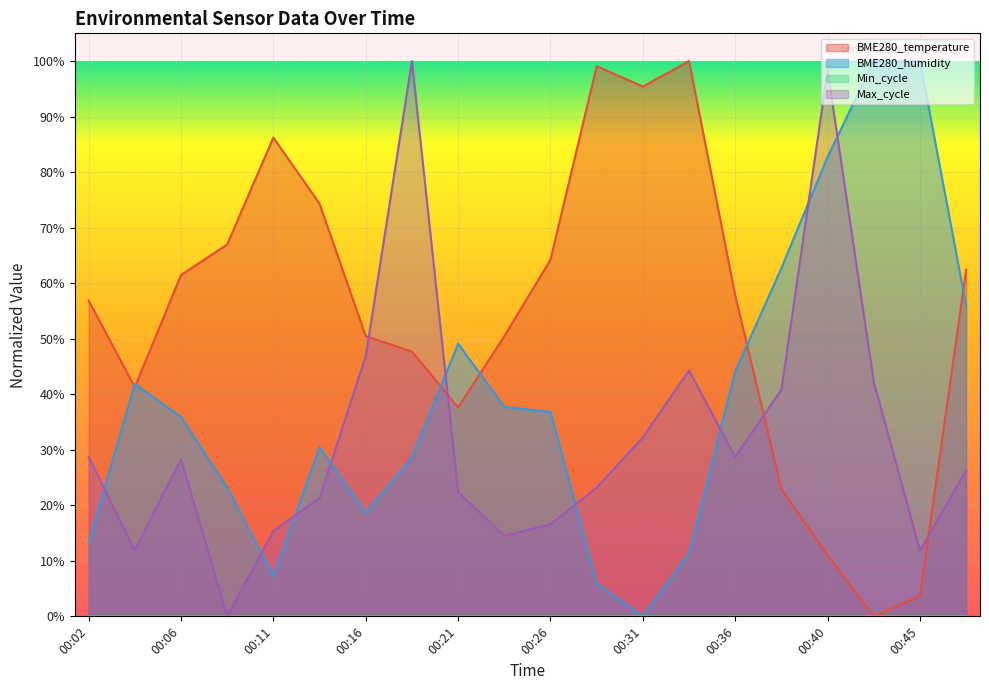

Reading left to right, what are all the values shown in this chart?

BME280_temperature: 0.6	0.4	0.6	0.7	0.9	0.7	0.5	0.5	0.4	0.5	0.6	1.0	1.0	1.0	0.6	0.2	0.1	0.0	0.0	0.6
BME280_humidity: 0.1	0.4	0.4	0.2	0.1	0.3	0.2	0.3	0.5	0.4	0.4	0.1	0.0	0.1	0.4	0.6	0.8	1.0	1.0	0.6
Max_cycle: 0.3	0.1	0.3	0.0	0.2	0.2	0.5	1.0	0.2	0.1	0.2	0.2	0.3	0.4	0.3	0.4	1.0	0.4	0.1	0.3